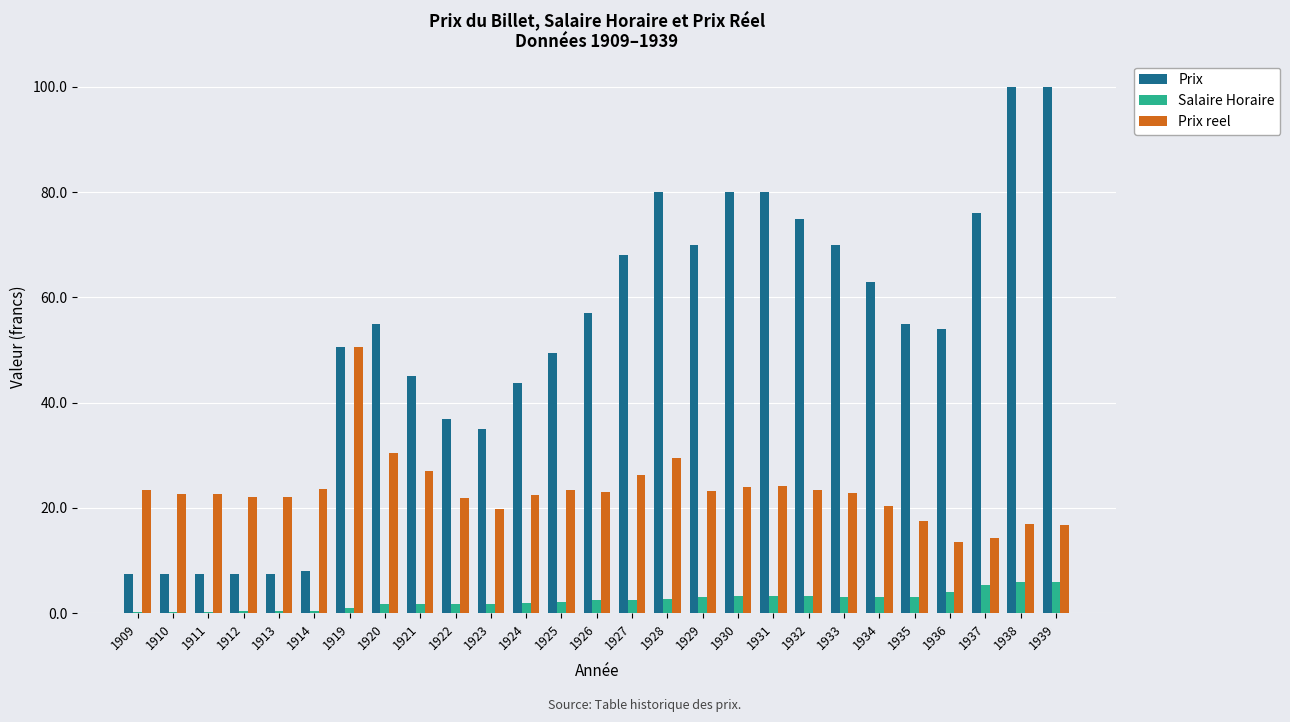

What is the spread (max minus min) of values at 1934?

59.9